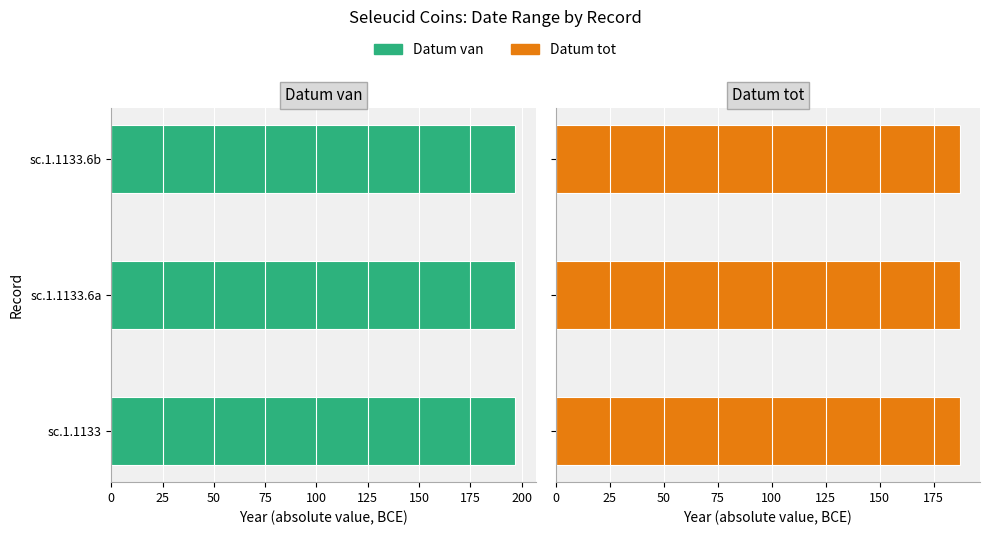

True or false: Datum tot has a value of -101 at sc.1.1133.6b.

False